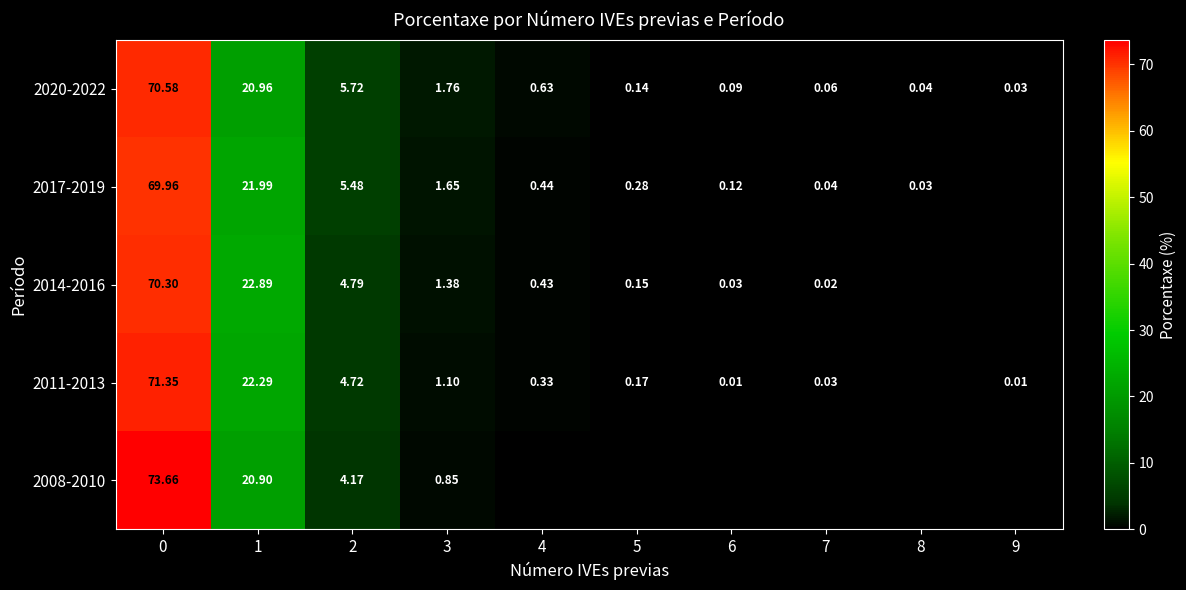

Is the value of 2014-2016 at 7 greater than the value of 2011-2013 at 2?

No